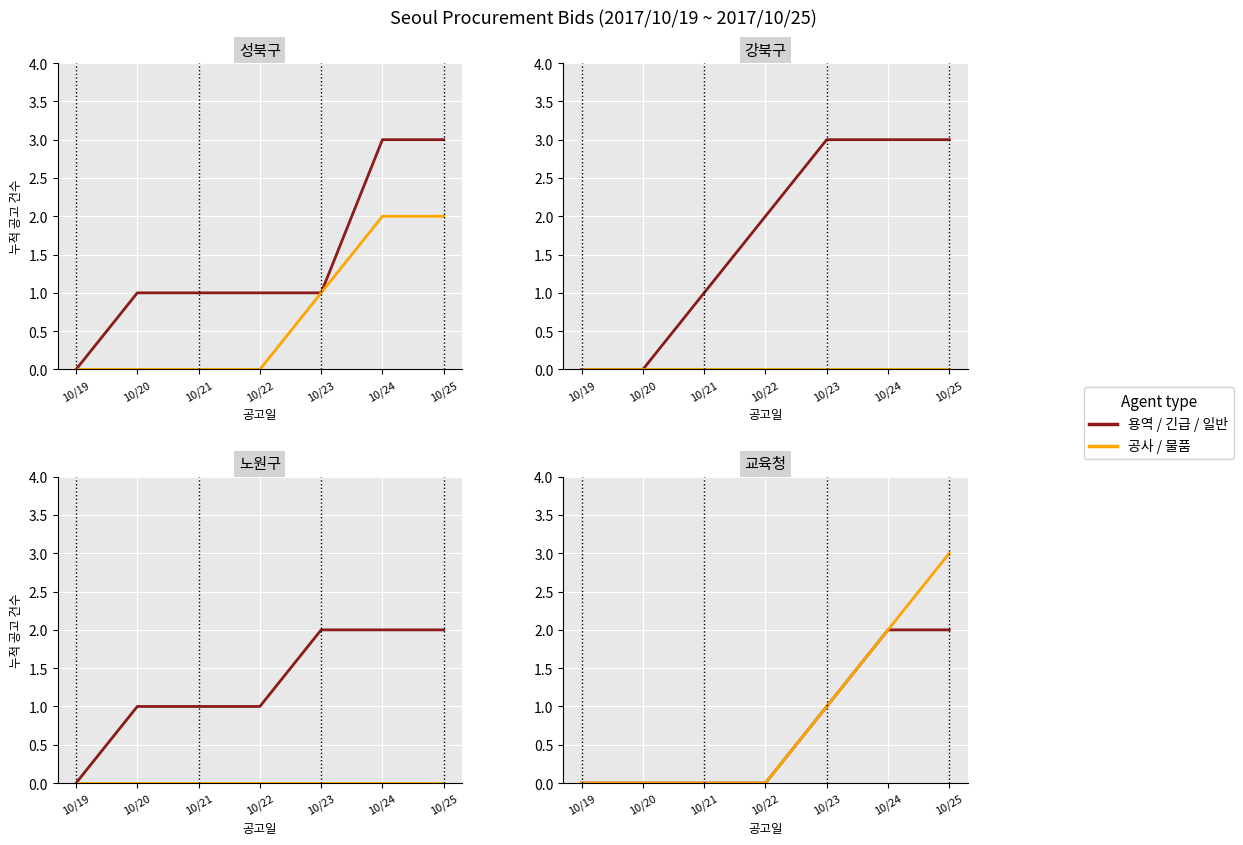

How many 공사 values are between 0 and 3?

7